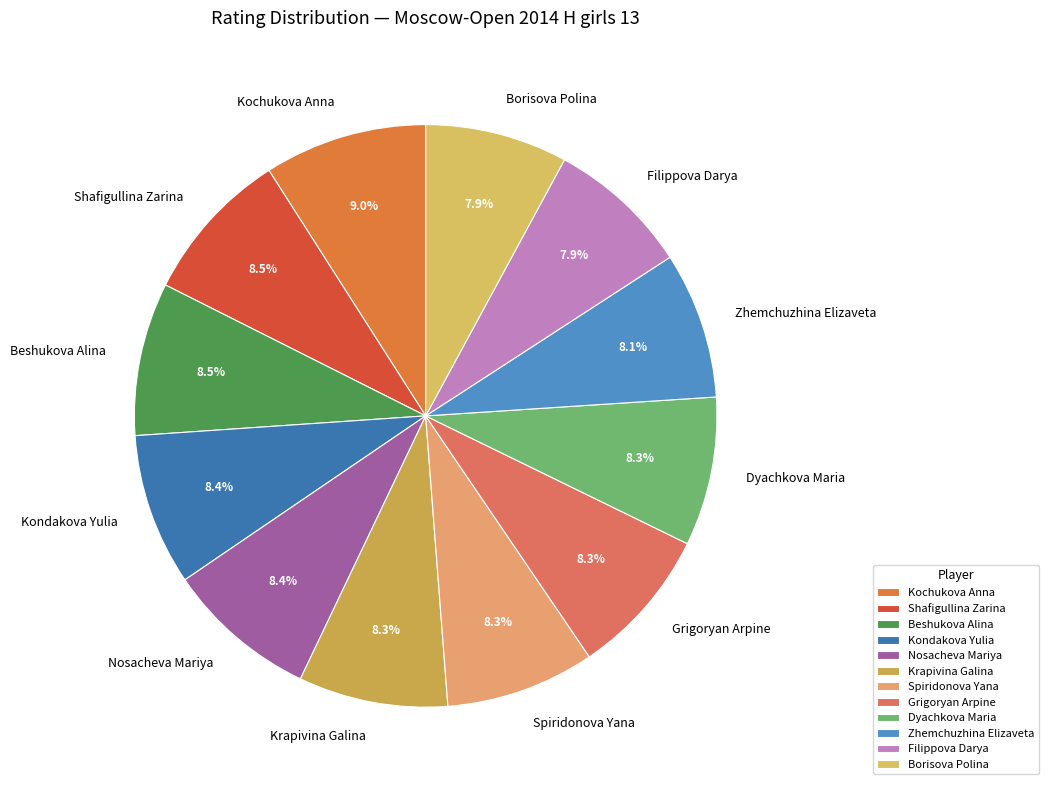

What is the total percentage of Zhemchuzhina Elizaveta and Borisova Polina?

16.0%